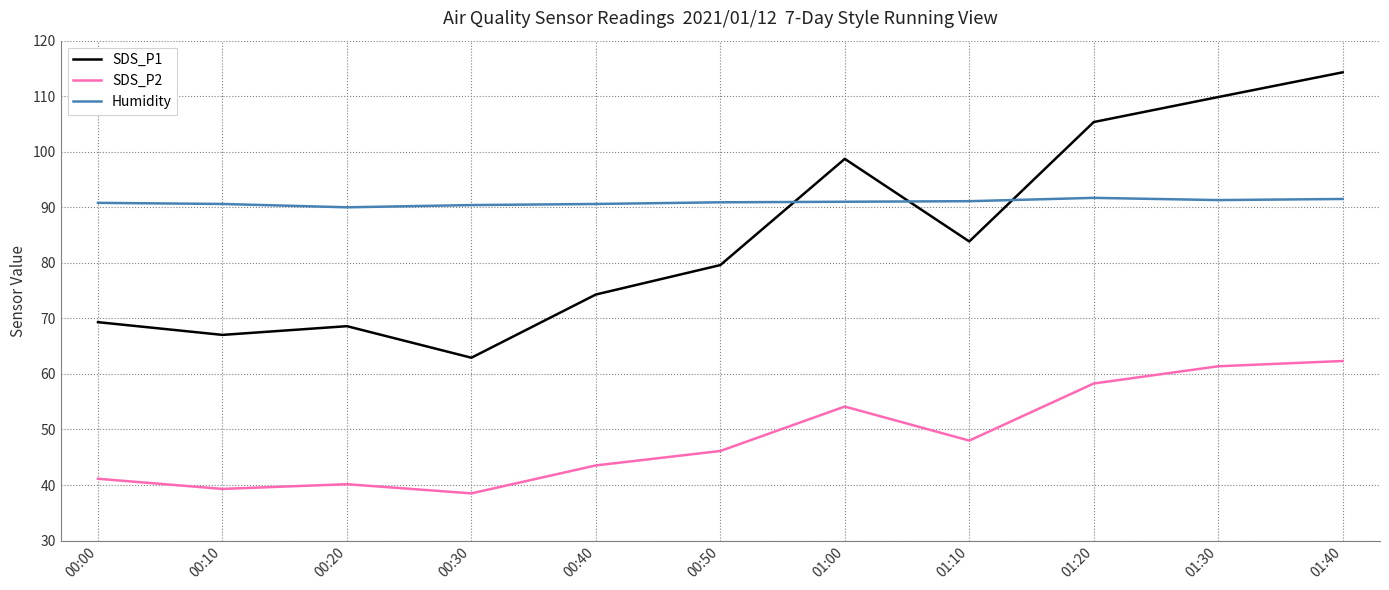

At which category does SDS_P2 reach its first local peak?

00:20